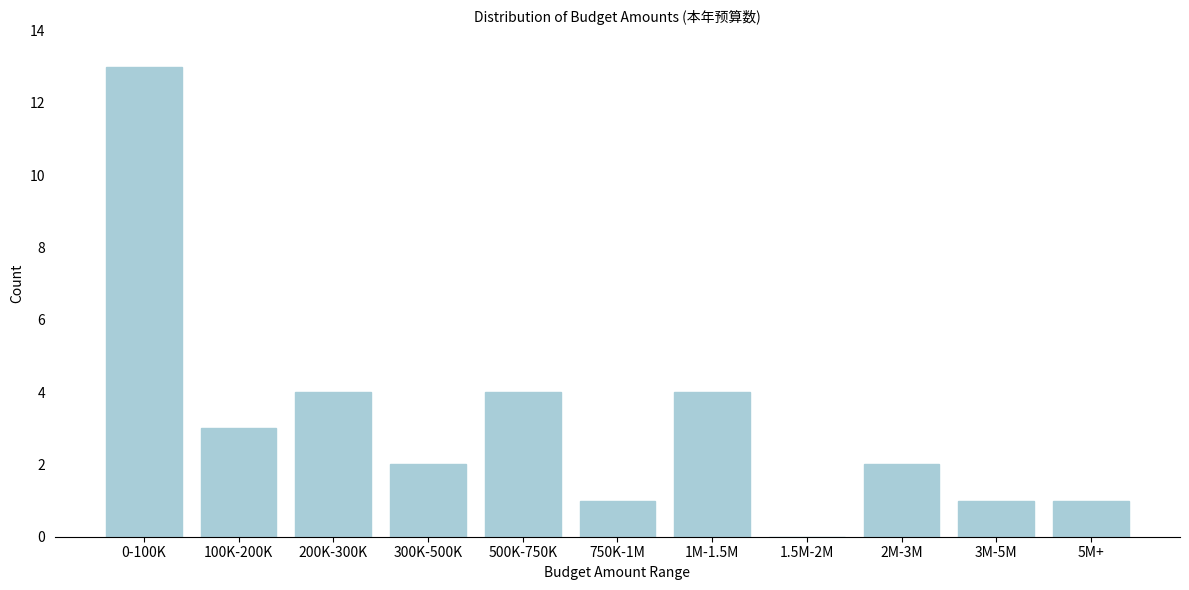

Reading left to right, transcribe all the data shown in this chart.

0-100K=13	100K-200K=3	200K-300K=4	300K-500K=2	500K-750K=4	750K-1M=1	1M-1.5M=4	1.5M-2M=0	2M-3M=2	3M-5M=1	5M+=1